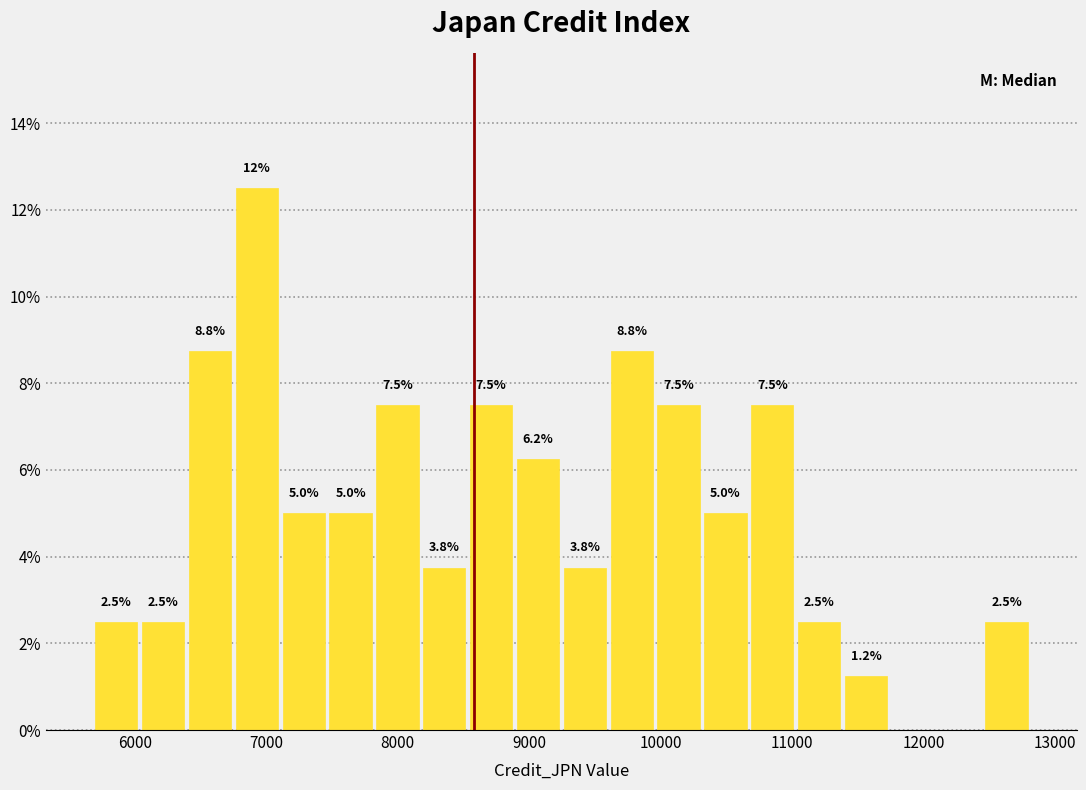

Around what value on the x-axis is the tallest bar? Give the approximate position of its centre, as read against the axis.

6900